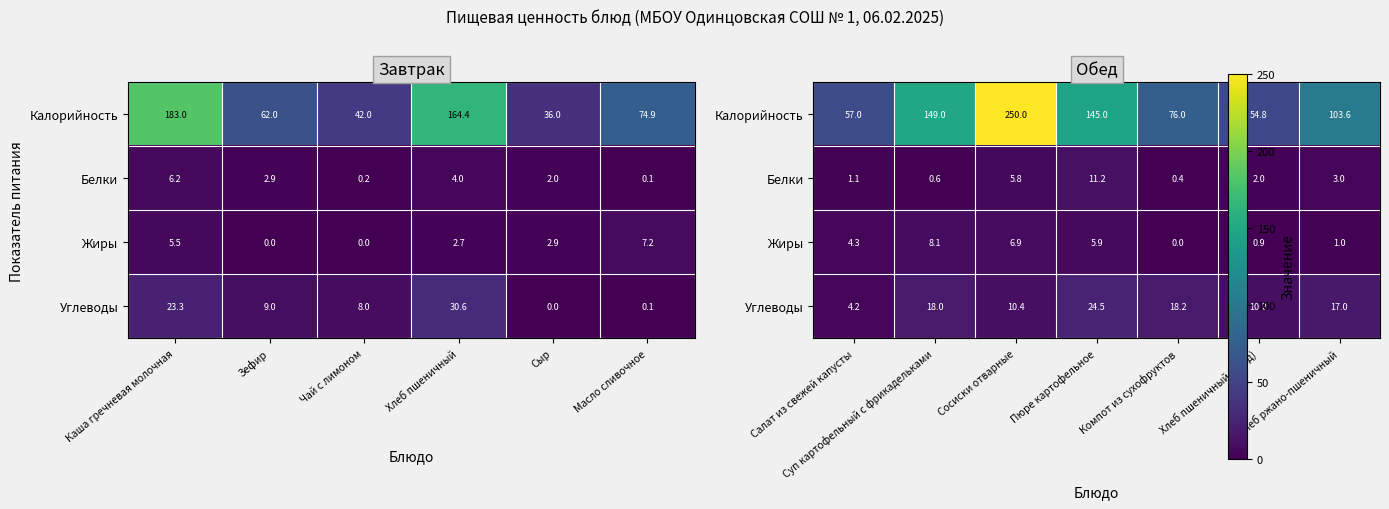

What is the difference between the maximum and second lowest values in the Углеводы series?

14.3